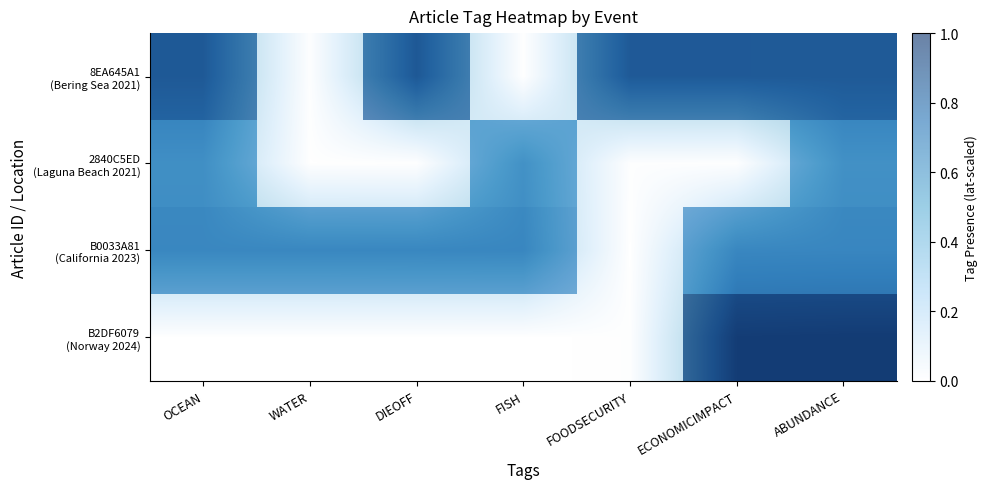

What is the sum of the B0033A81 (California 2023) values at WATER and ECONOMICIMPACT?

1.4